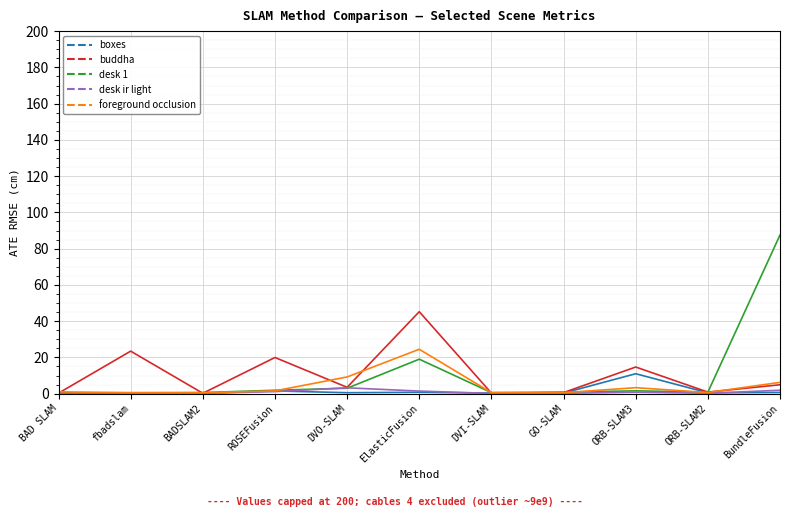

What is the maximum value for buddha?

45.2